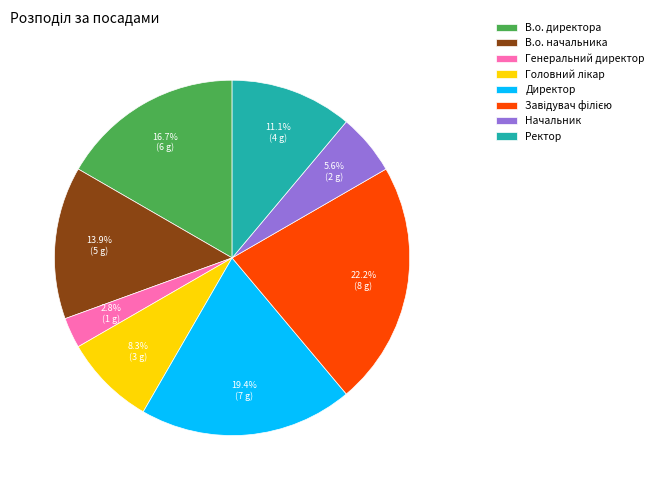

The В.о. директора slice represents 28% of the pie. True or false?

False